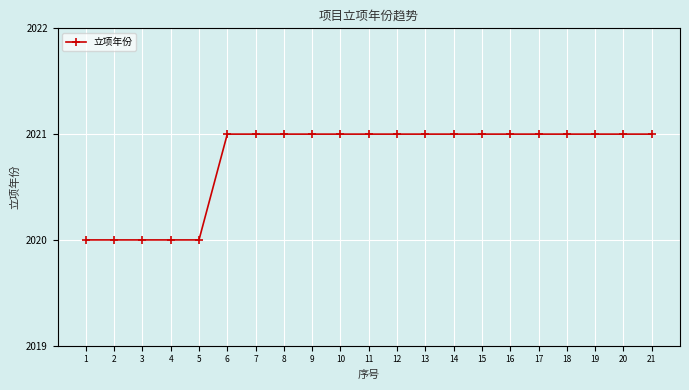

What is the average value?

2021